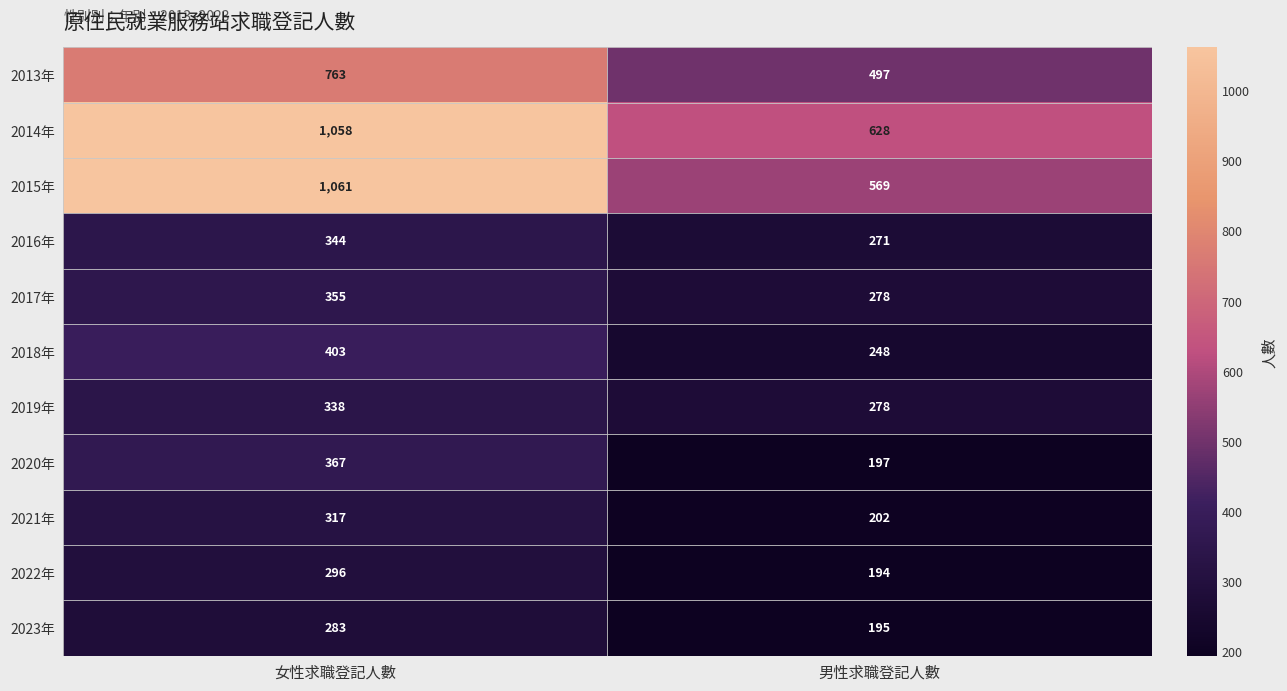

The 2013年 series shows 1290 at 女性求職登記人數. True or false?

False